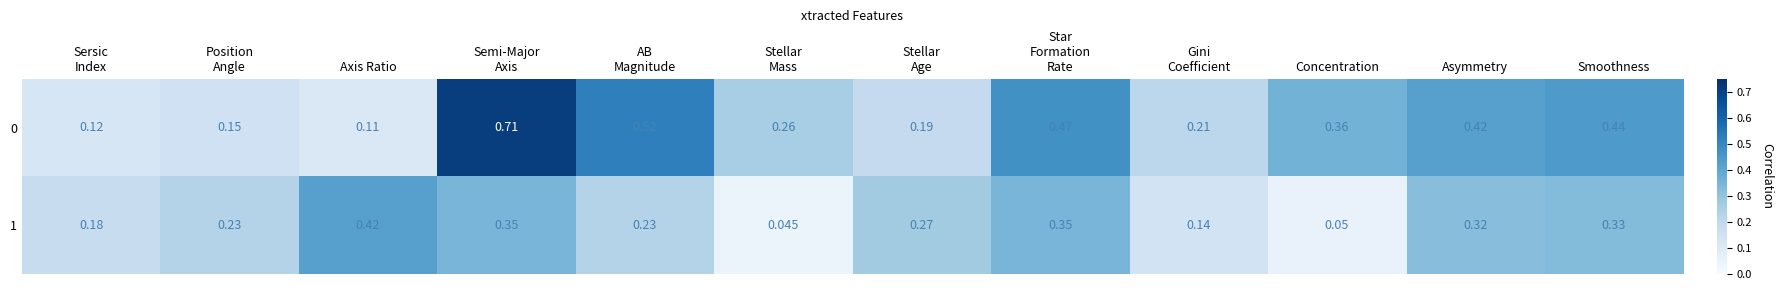

Which category has the lowest value in the 0 series?

Axis Ratio